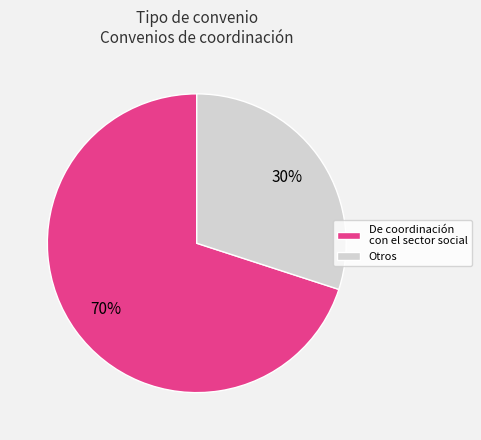

What percentage is the De coordinación con el sector social slice, to the nearest percent?

70%